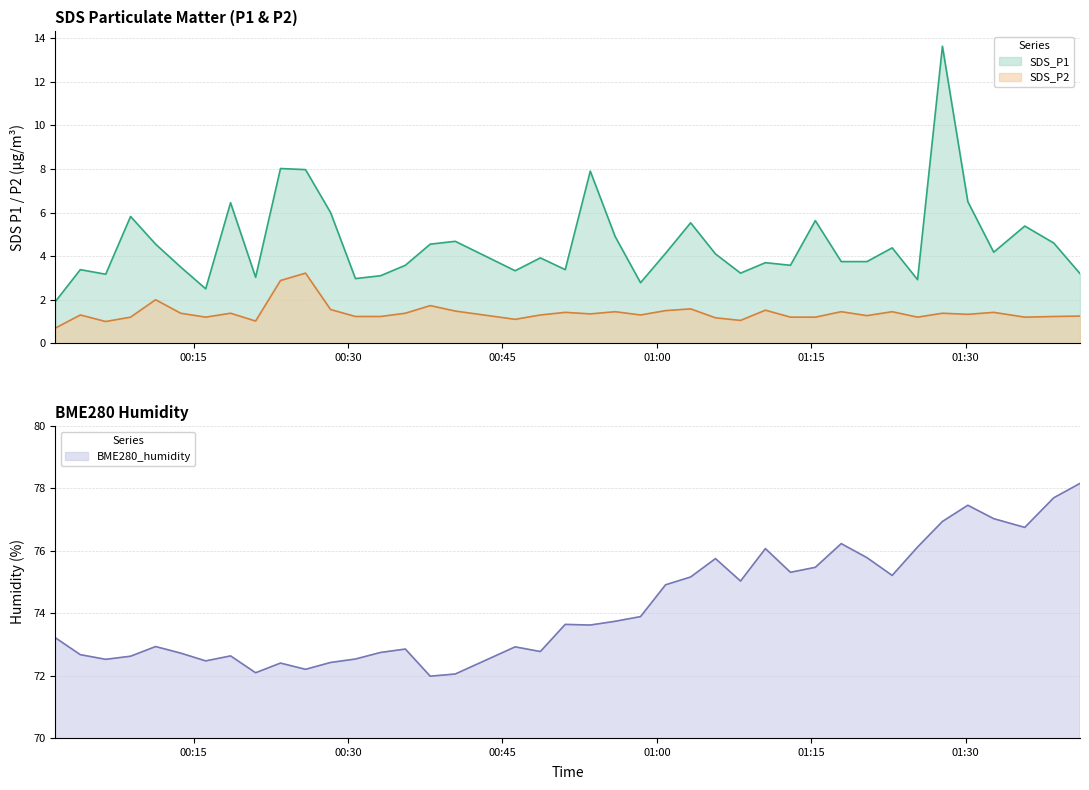

What is the maximum value for SDS_P1?

13.6